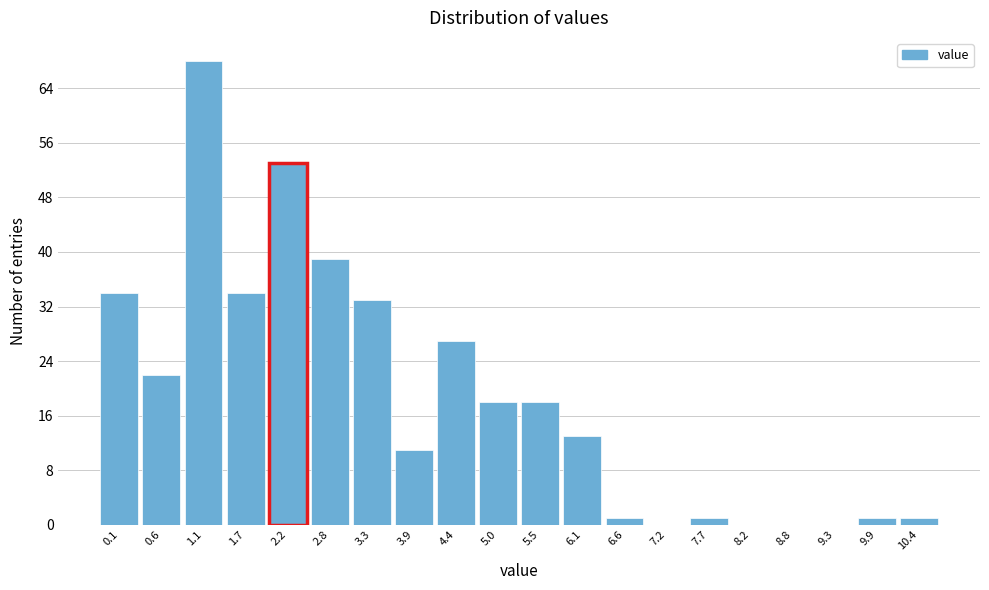

Reading left to right, transcribe all the data shown in this chart.

0.1=34	0.6=22	1.1=68	1.7=34	2.2=53	2.8=39	3.3=33	3.9=11	4.4=27	5.0=18	5.5=18	6.1=13	6.6=1	7.2=0	7.7=1	8.2=0	8.8=0	9.3=0	9.9=1	10.4=1